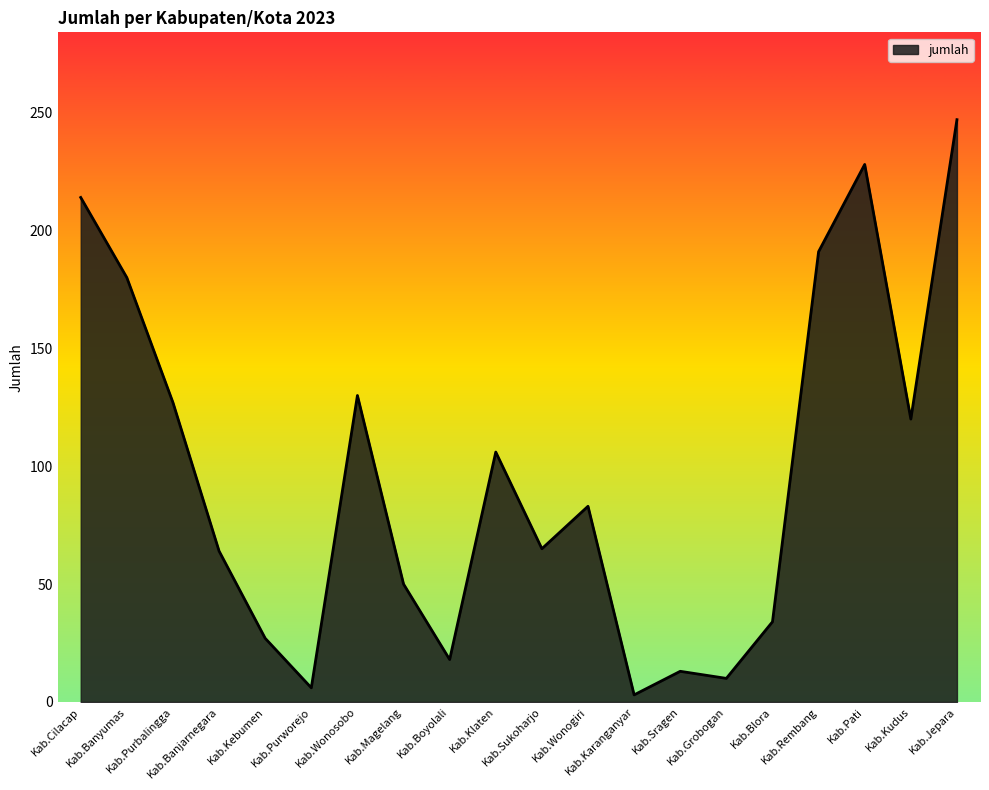

Is it true that the value at Kab.Pati is 228?

True